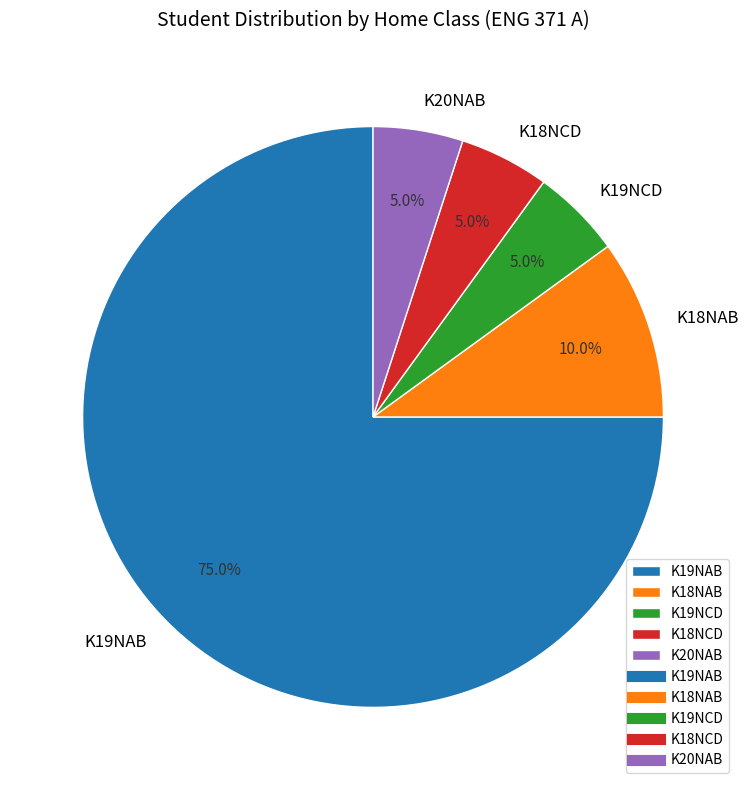

To the nearest percent, what portion does K19NCD represent?

5%